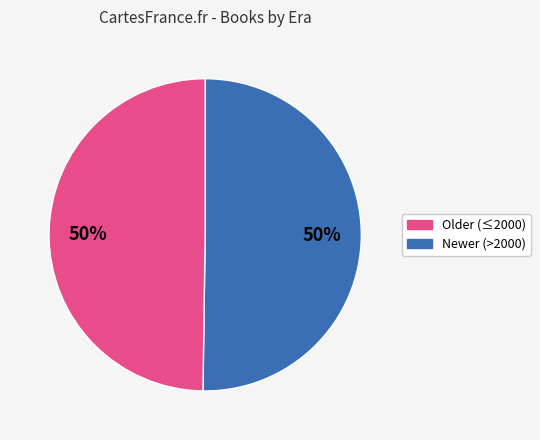

Is it true that Newer (>2000) is 57% of the pie?

False